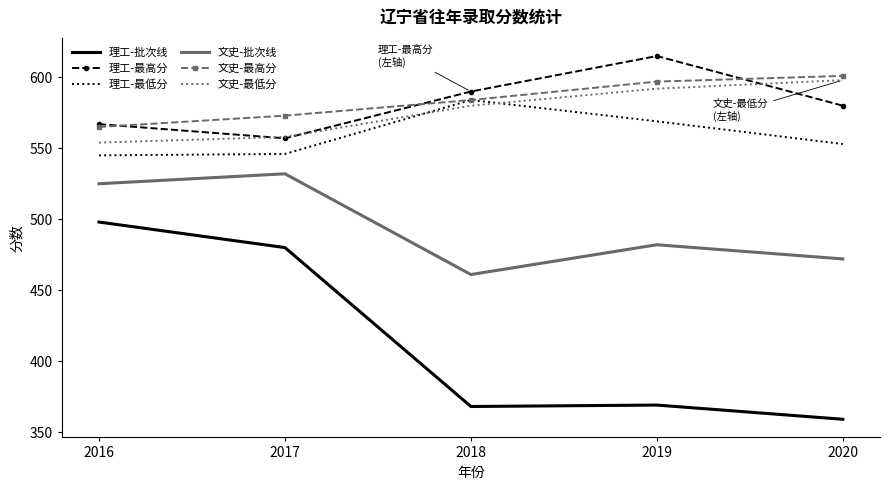

The value of 文史-批次线 at 2016 is 525. True or false?

True